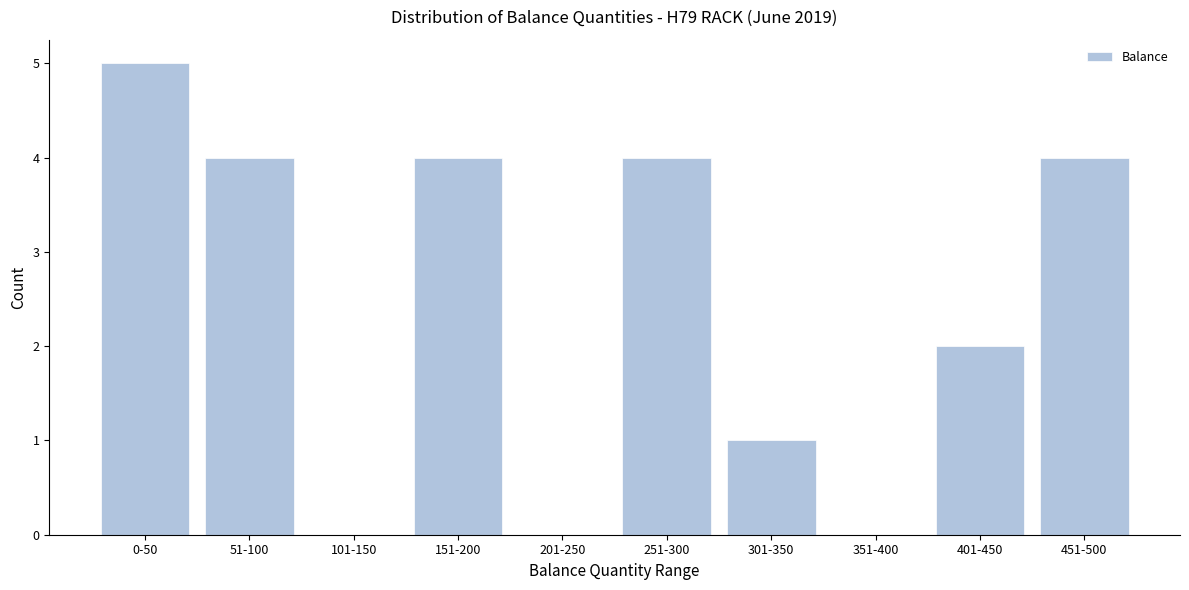

Reading right to left, what are all the values shown in this chart?

451-500=4	401-450=2	351-400=0	301-350=1	251-300=4	201-250=0	151-200=4	101-150=0	51-100=4	0-50=5